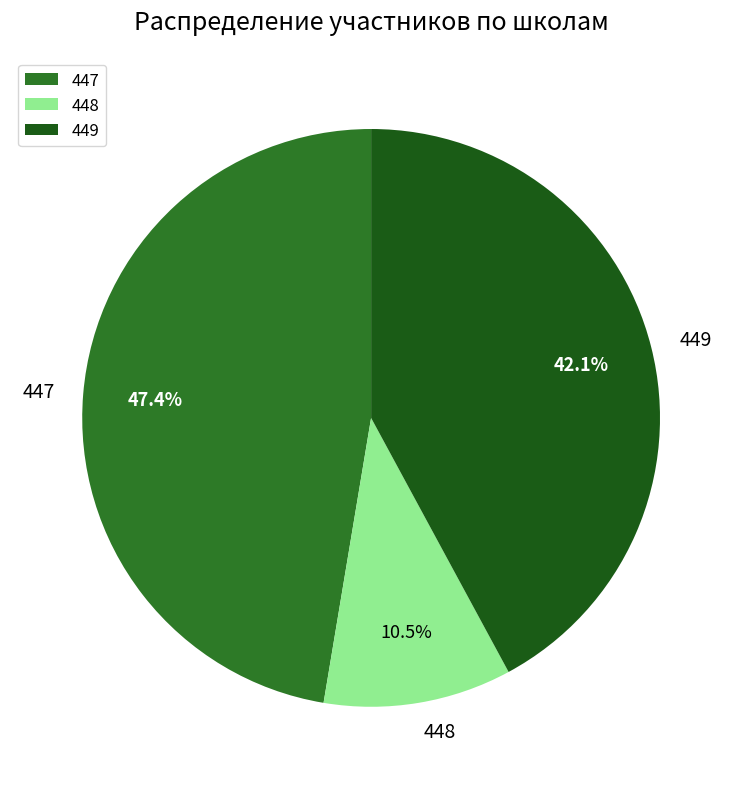

Count the number of slices in the pie.

3